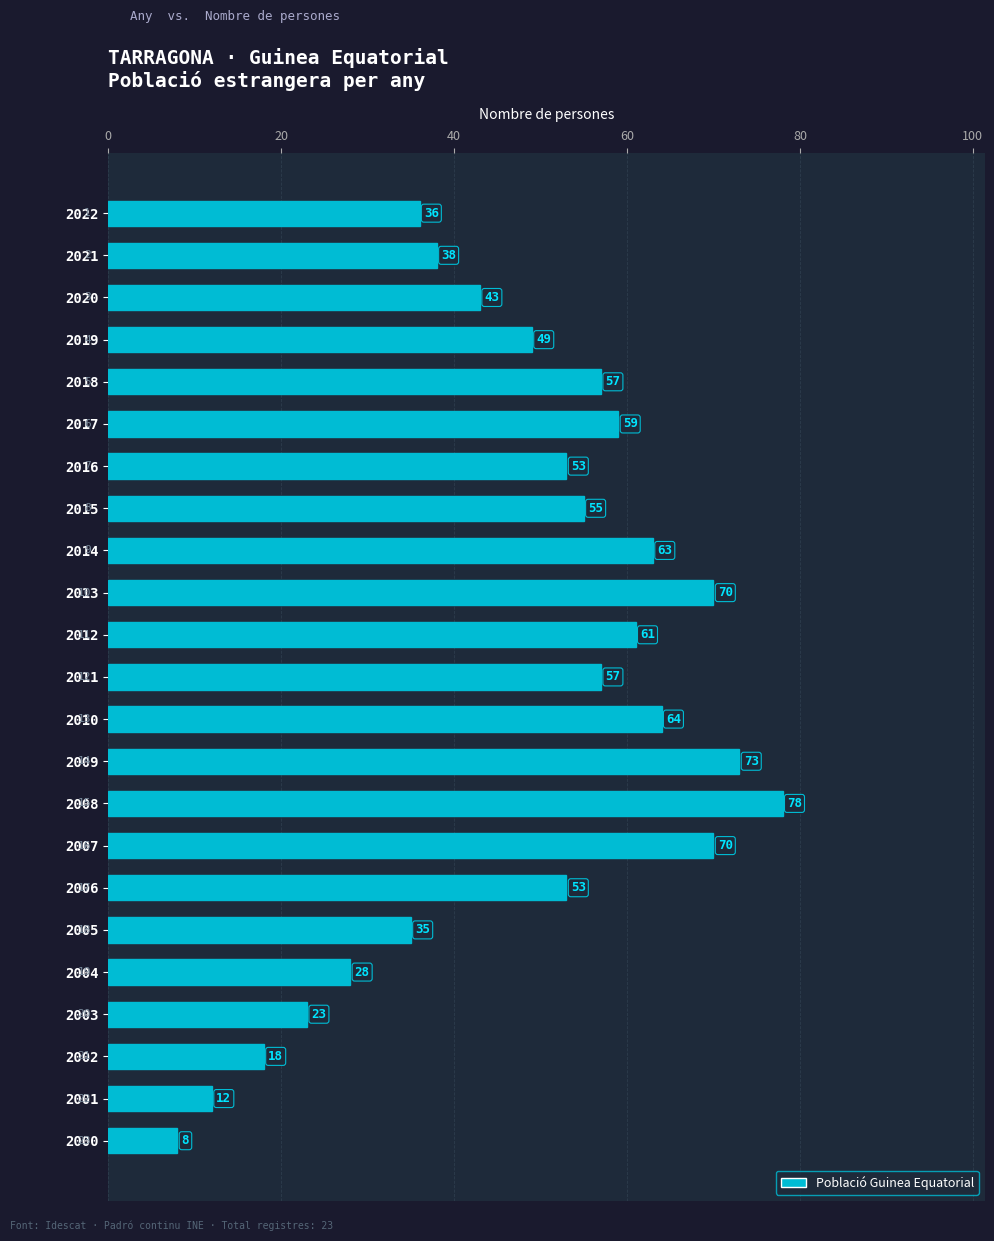

The chart shows a value of 43 at 2020. True or false?

True